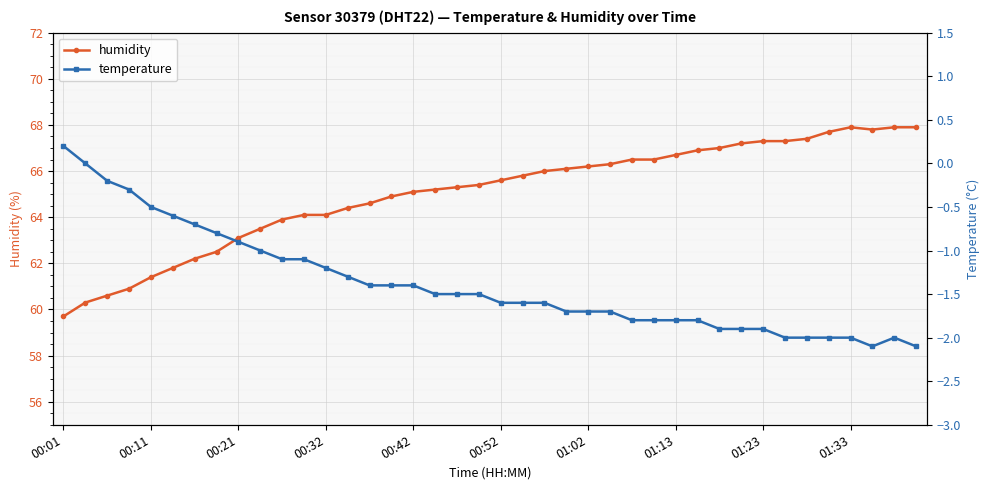

True or false: humidity has a value of 21.8 at 00:52.

False